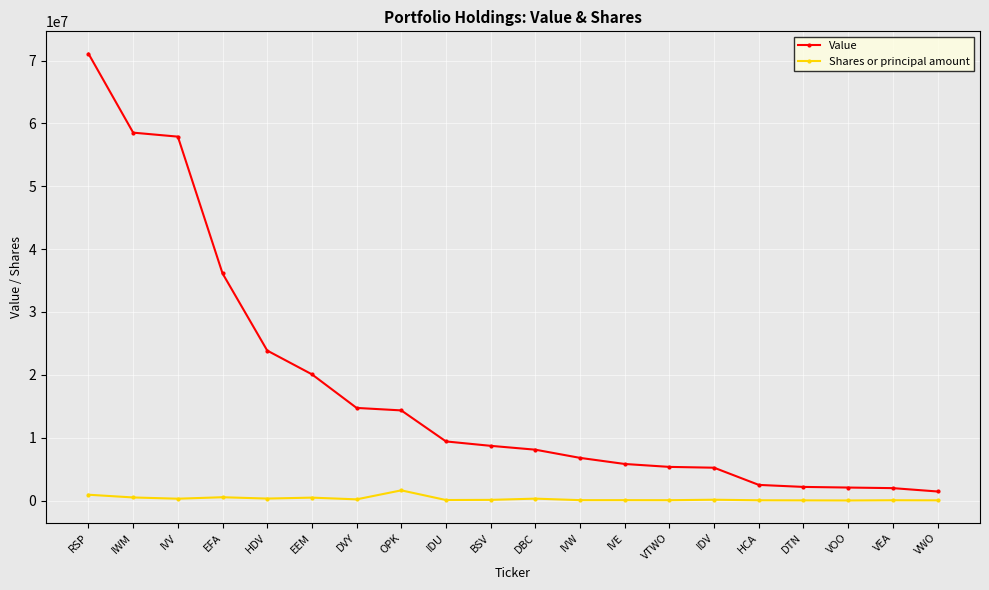

Is it true that Shares or principal amount equals 64528 at IVW?

True